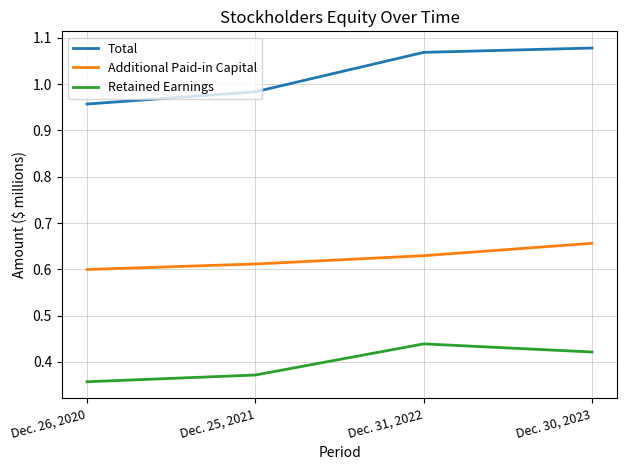

At Dec. 30, 2023, list the series in order from smallest to largest.

Retained Earnings, Additional Paid-in Capital, Total